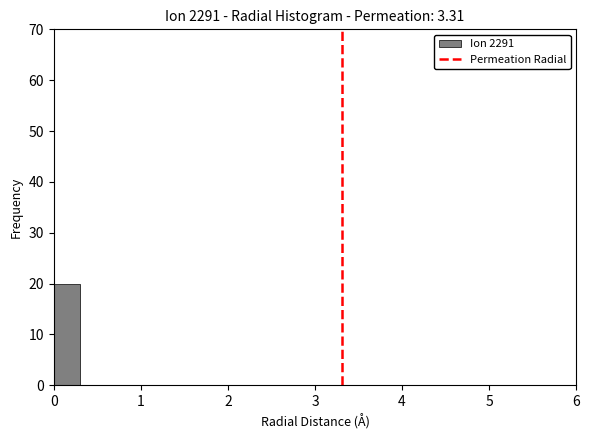

Read against the x-axis, roughly where is the centre of the tallest bar?

0.2